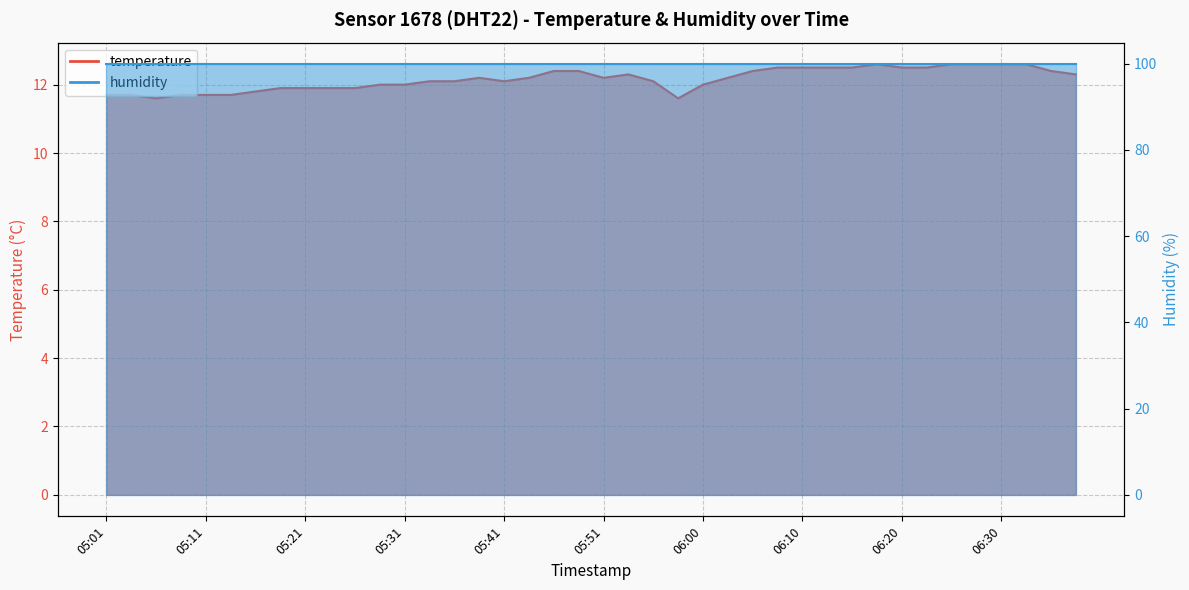

List the labels in order of value, largest first.

06:18, 06:25, 06:28, 06:30, 06:33, 06:08, 06:10, 06:13, 06:15, 06:20, 06:23, 05:46, 05:48, 06:05, 06:35, 05:53, 06:37, 05:38, 05:43, 05:51, 06:03, 05:33, 05:36, 05:41, 05:56, 05:28, 05:31, 06:00, 05:19, 05:21, 05:23, 05:26, 05:16, 05:01, 05:04, 05:09, 05:11, 05:14, 05:06, 05:58